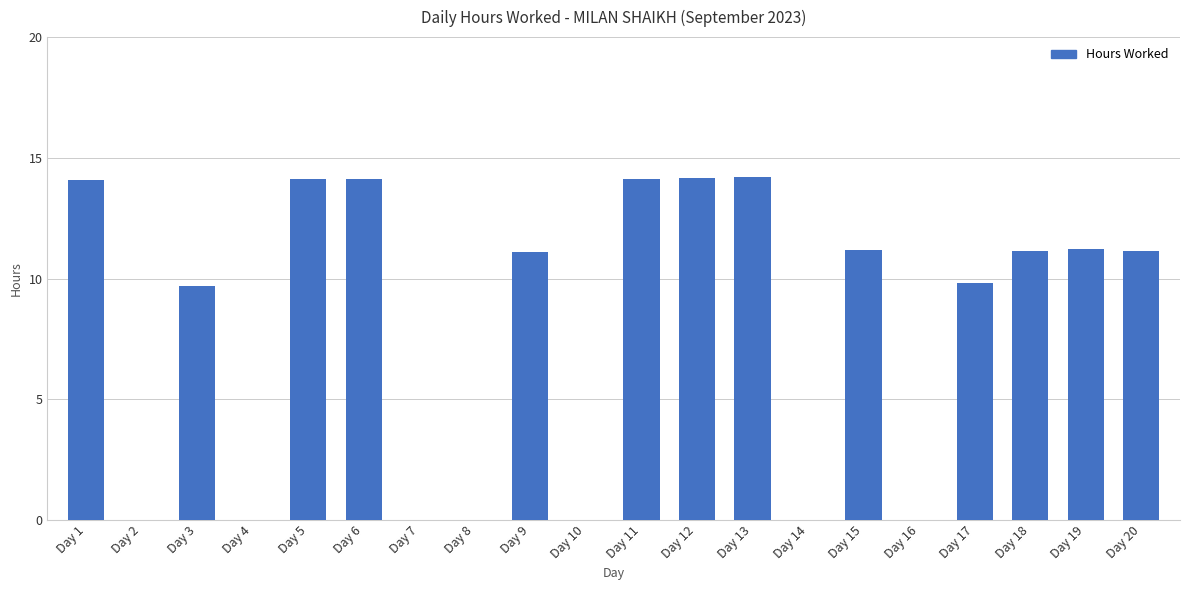

How many categories are shown in the chart?

20